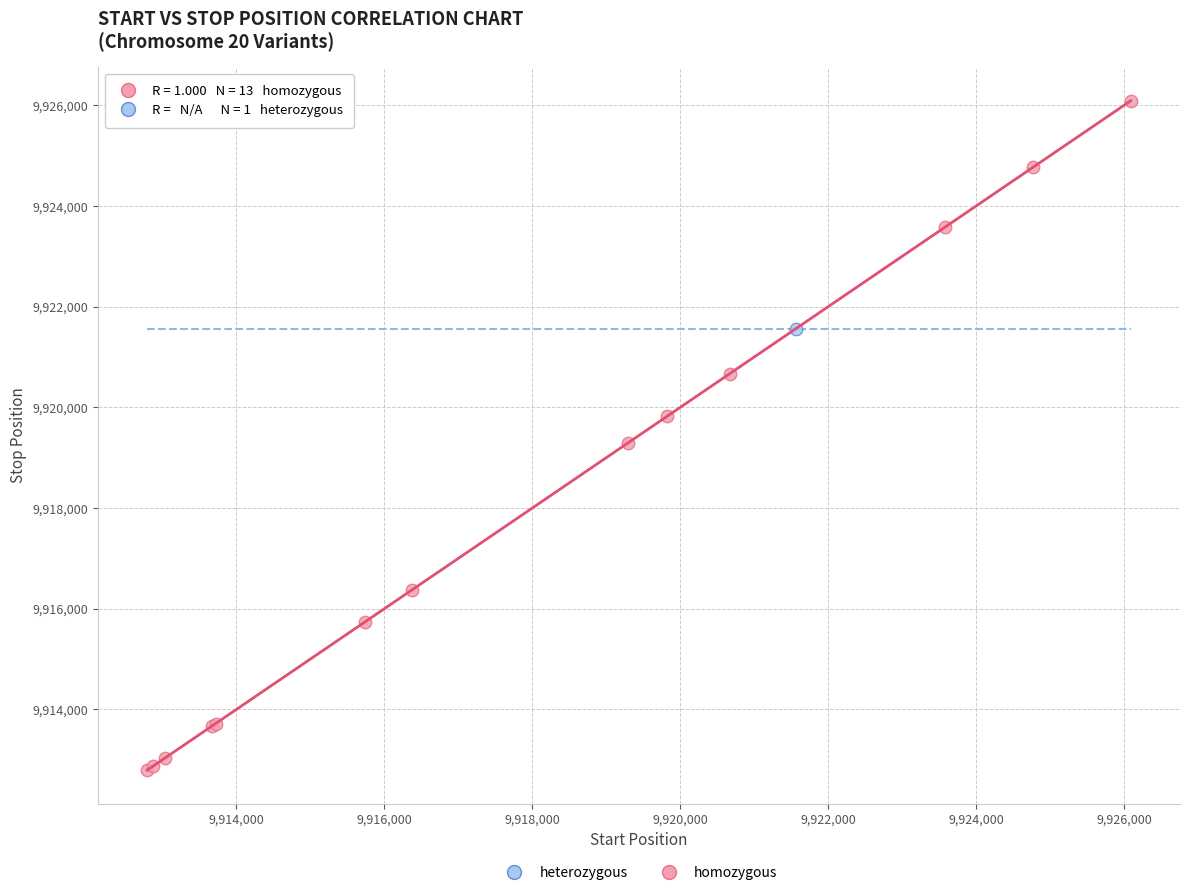

What are all the series names shown in the legend?

heterozygous, homozygous